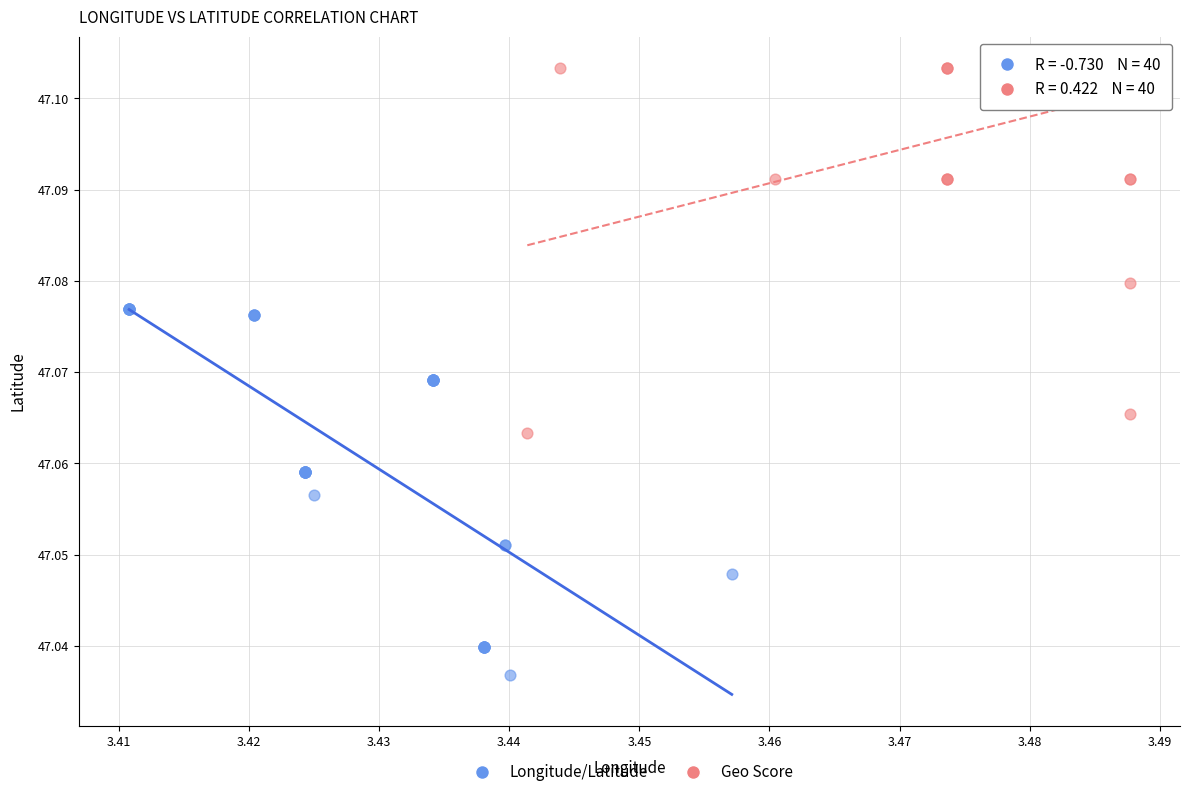

What are all the series names shown in the legend?

Longitude/Latitude, Geo Score